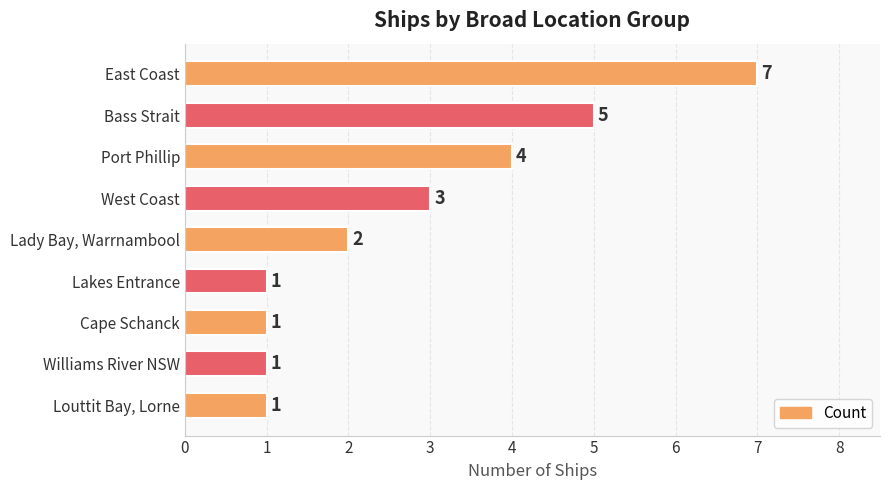

Are the bars horizontal?

Yes